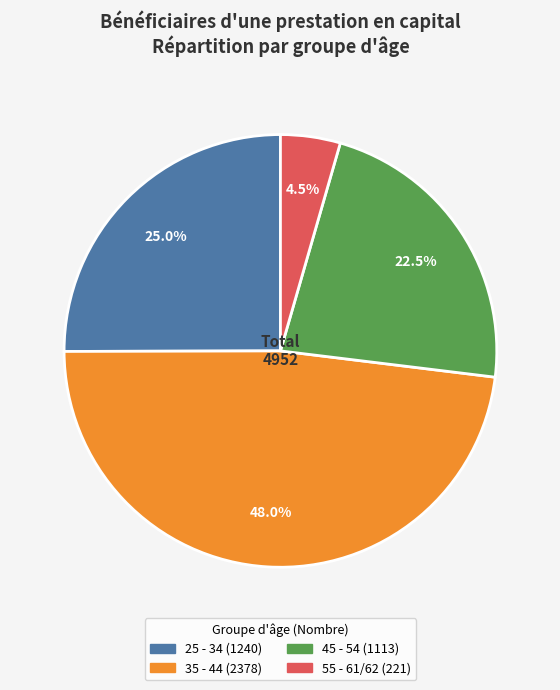

Which slice is the smallest?

55 - 61/62